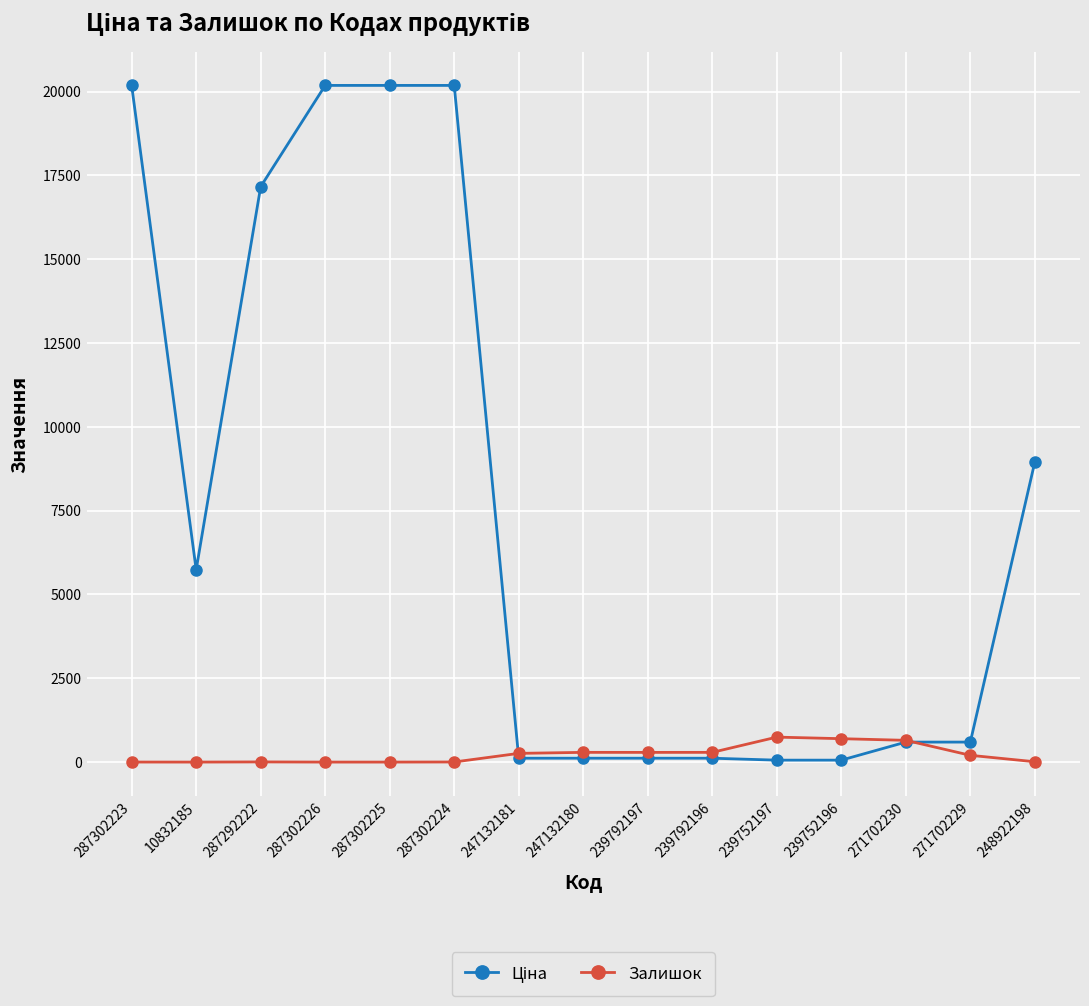

Does the chart have visible grid lines?

Yes